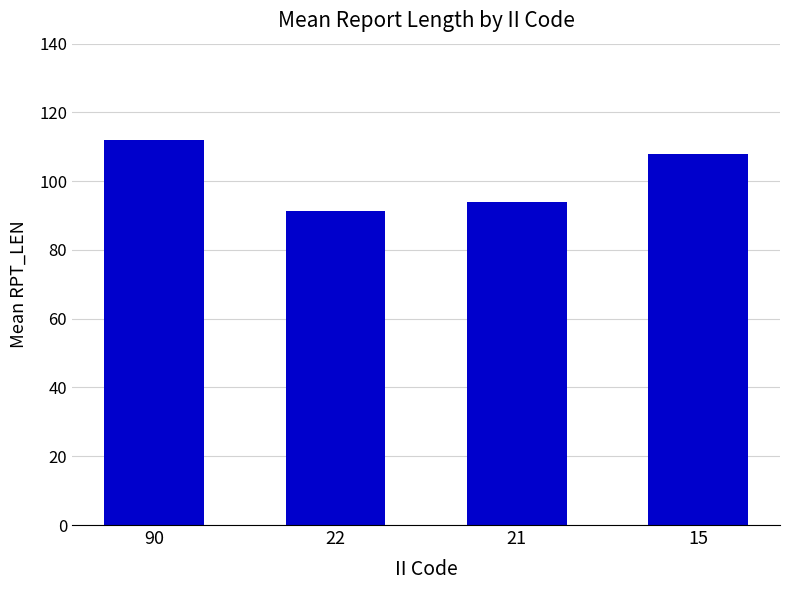

What is the smallest value displayed?

91.4